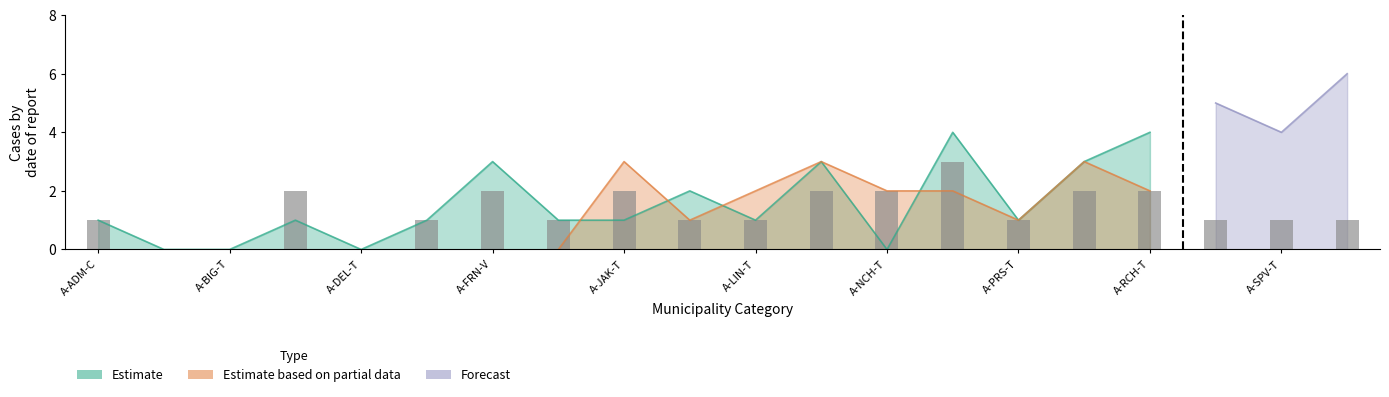

The Estimate based on partial data series shows 1 at A-PRS-T. True or false?

True